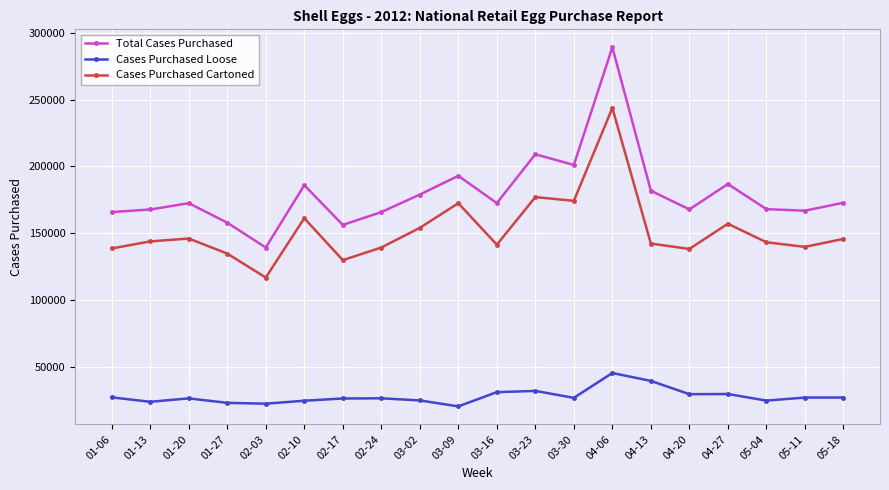

What is the value of the Cases Purchased Loose point at the 18th from the left?

24783